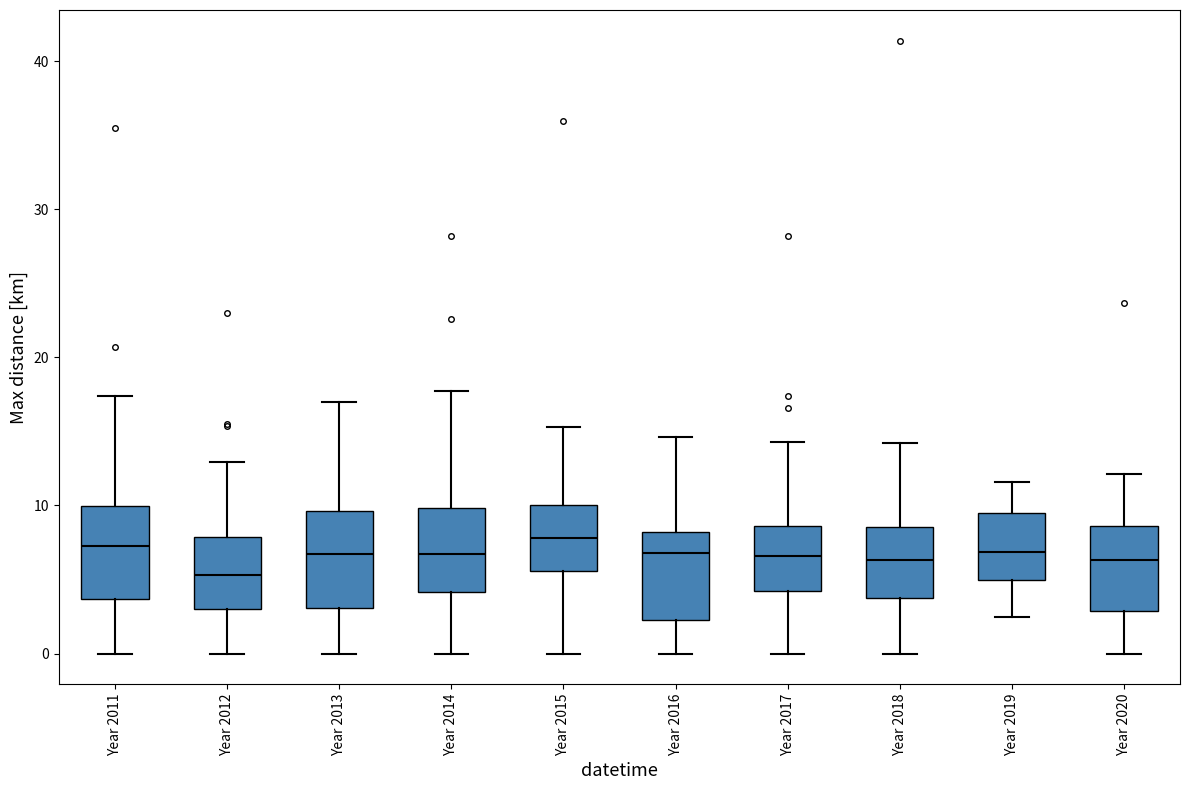

Reading left to right, read every box against the y-axis: the position of its median line, the range the box covers, and the ends of its whiskers. The values are not printed on the chart, so give them approximately, as read against the axis.

Year 2011: median 7, box 4 to 10, whiskers 0 to 17
Year 2012: median 5, box 3 to 8, whiskers 0 to 13
Year 2013: median 7, box 3 to 10, whiskers 0 to 17
Year 2014: median 7, box 4 to 10, whiskers 0 to 18
Year 2015: median 8, box 6 to 10, whiskers 0 to 15
Year 2016: median 7, box 2 to 8, whiskers 0 to 15
Year 2017: median 7, box 4 to 9, whiskers 0 to 14
Year 2018: median 6, box 4 to 9, whiskers 0 to 14
Year 2019: median 7, box 5 to 10, whiskers 2 to 12
Year 2020: median 6, box 3 to 9, whiskers 0 to 12